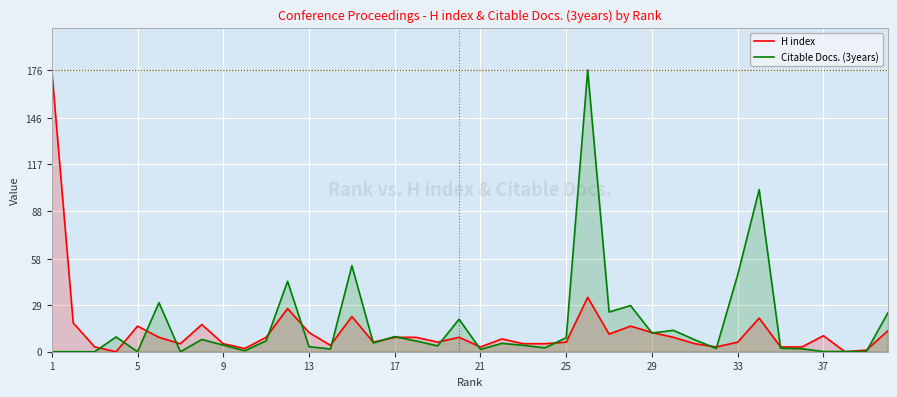

What are all the series names shown in the legend?

H index, Citable Docs. (3years)